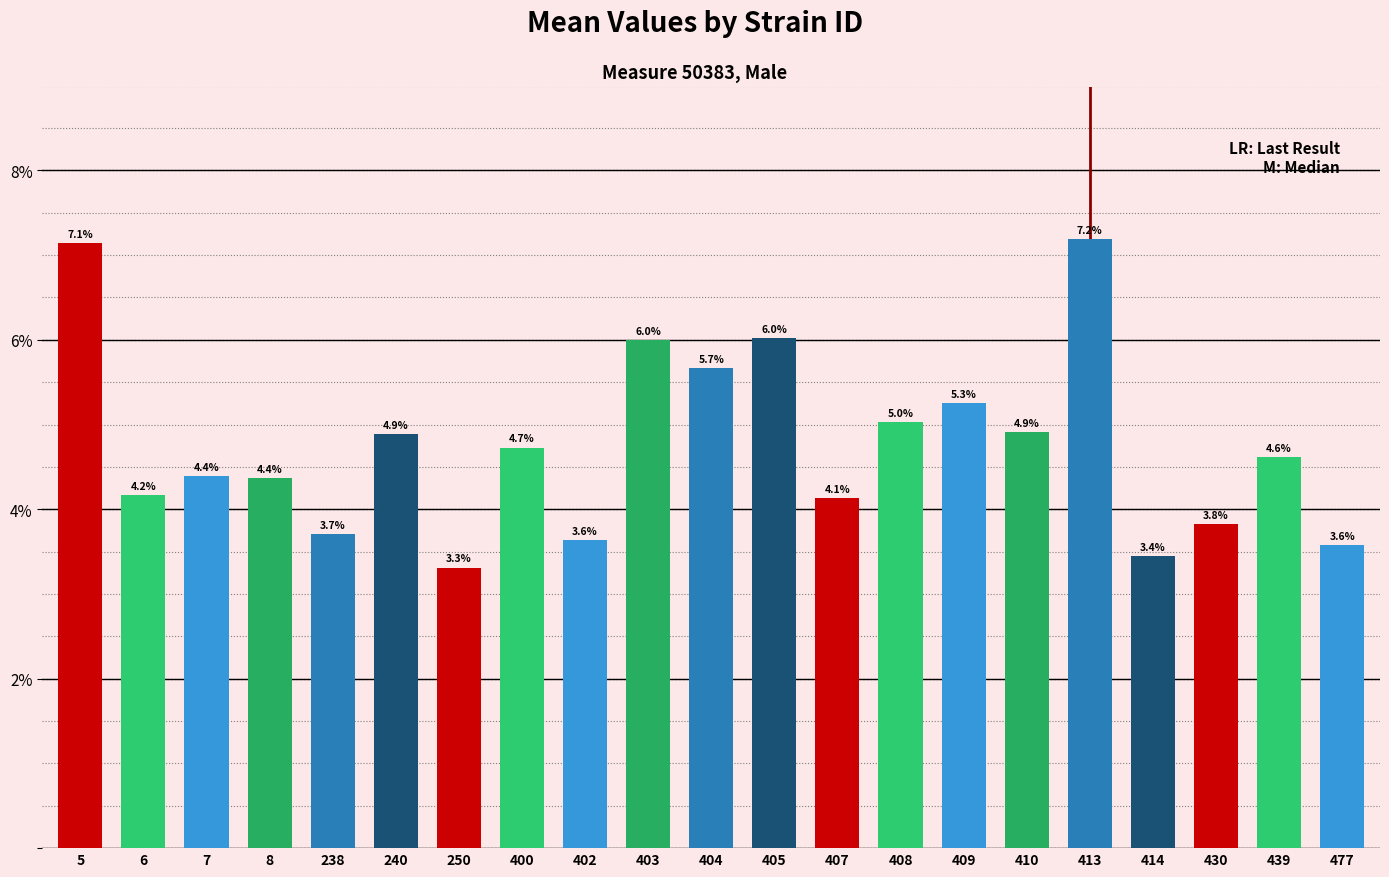

What is the change in value from 5 to 477?

-3.6